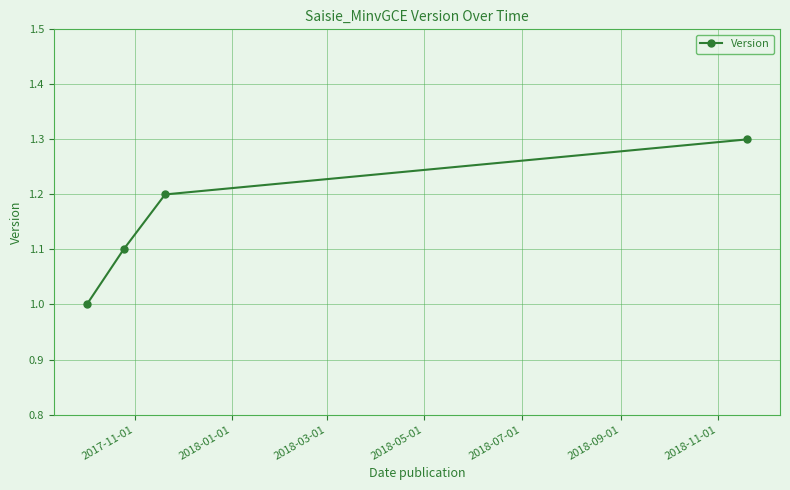

What is the difference between the maximum and minimum values?

0.3